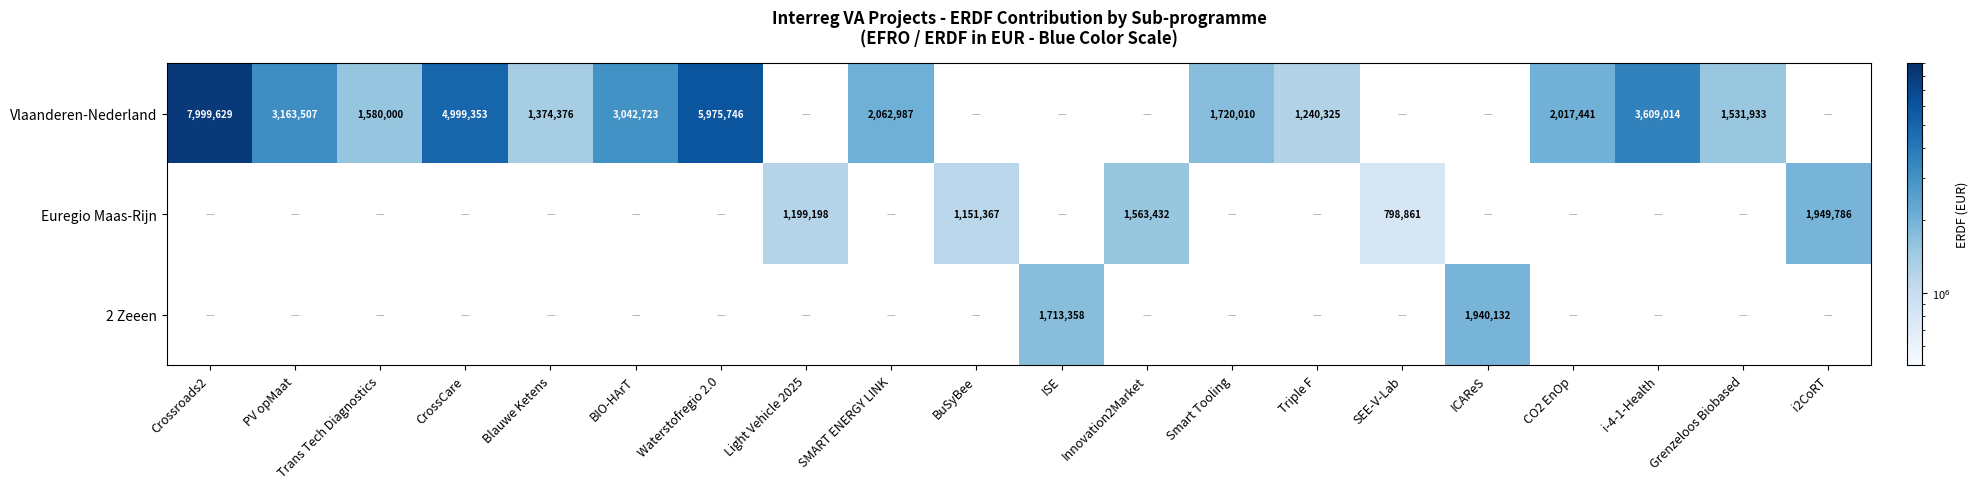

What is the sum of the Vlaanderen-Nederland values at CrossCare and Grenzeloos Biobased?

6531286